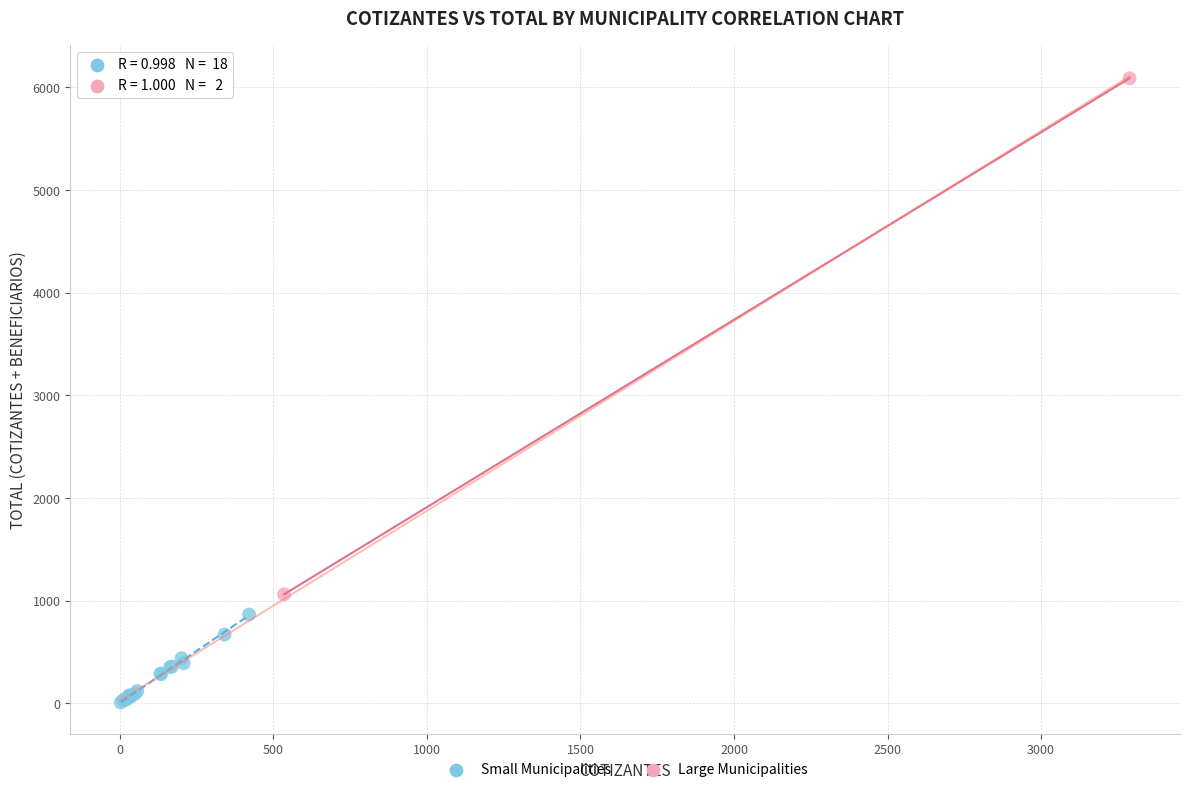

Which series reaches the minimum Y coordinate?

Small Municipalities